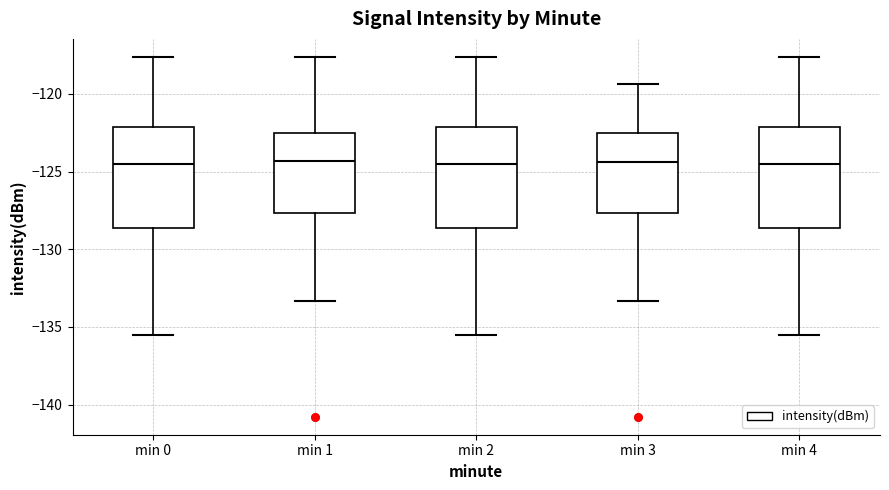

Where is the upper edge of the box for min 0 on the y-axis? The values are not printed on the chart, so give them approximately, as read against the axis.

-122.0